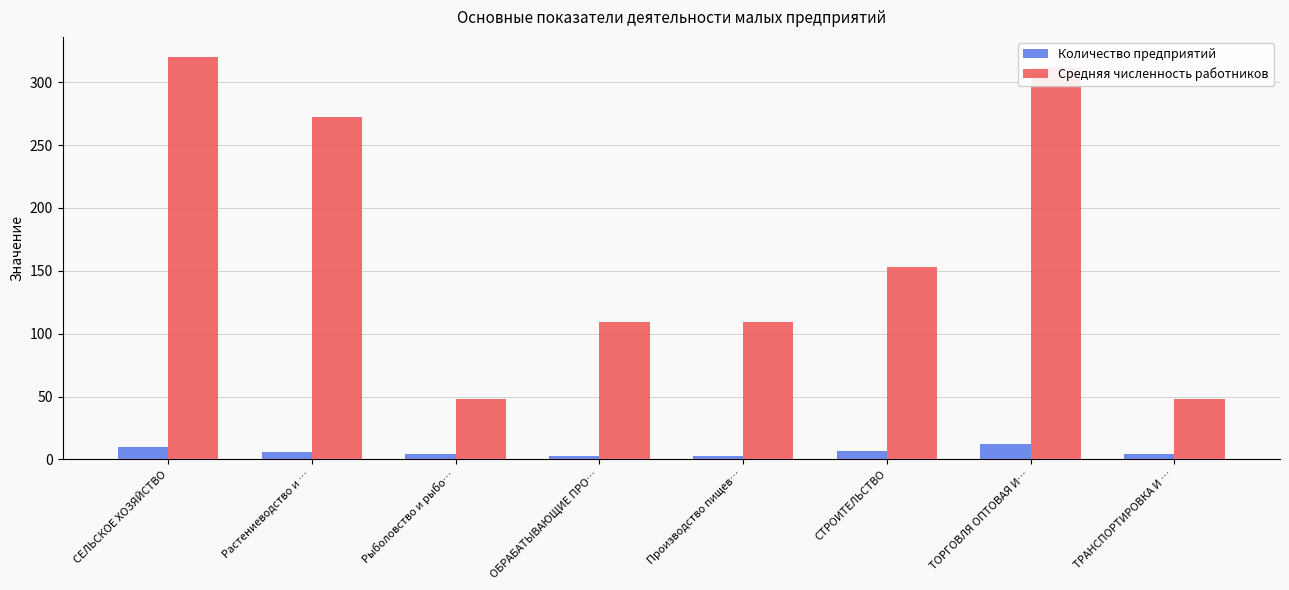

What value does the Средняя численность работников series have at Рыболовство и рыбо…?

48